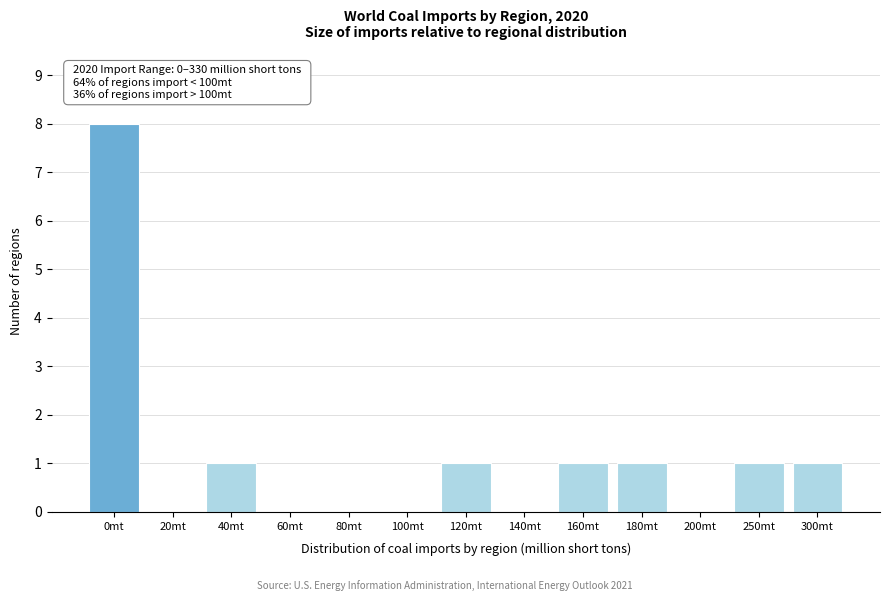

Reading left to right, what are all the values shown in this chart?

0mt=8	20mt=0	40mt=1	60mt=0	80mt=0	100mt=0	120mt=1	140mt=0	160mt=1	180mt=1	200mt=0	250mt=1	300mt=1